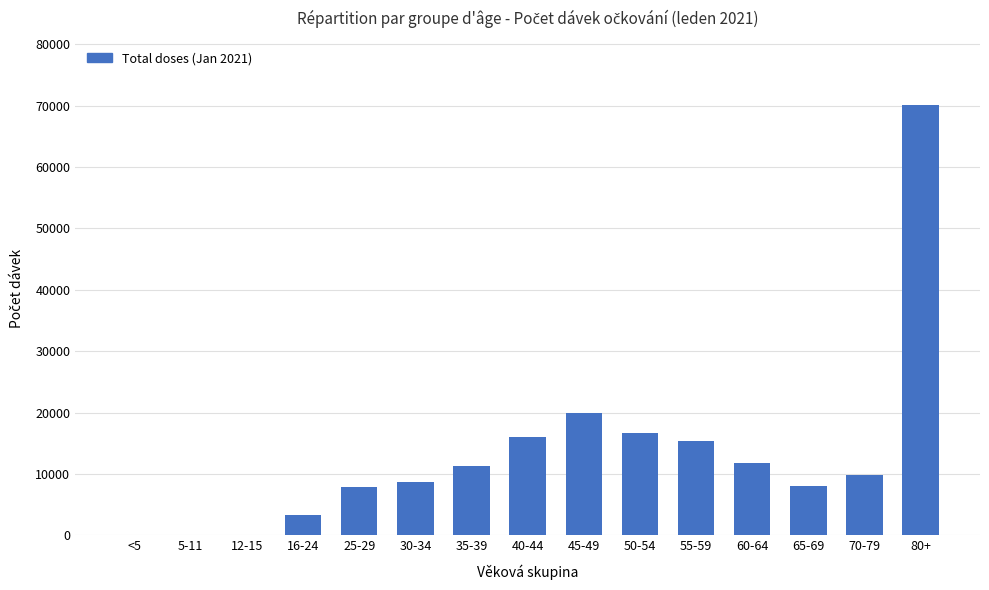

At which label is the value closest to 35015?

45-49